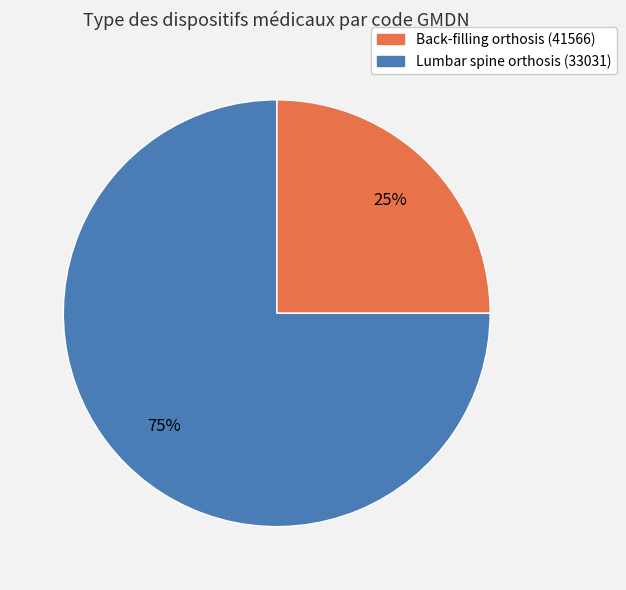

Combined, do Back-filling orthosis (41566) and Lumbar spine orthosis (33031) account for over 50%?

Yes